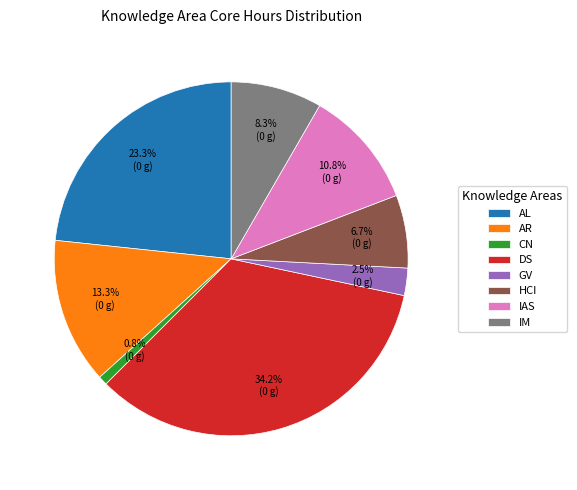

Rank the categories by value from lowest to highest.

CN, GV, HCI, IM, IAS, AR, AL, DS